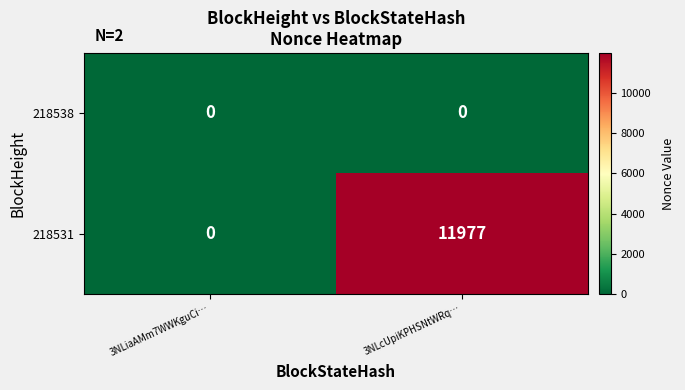

Is it true that 218531 equals 0 at 3NLiaAMm7WWKguCi…?

True